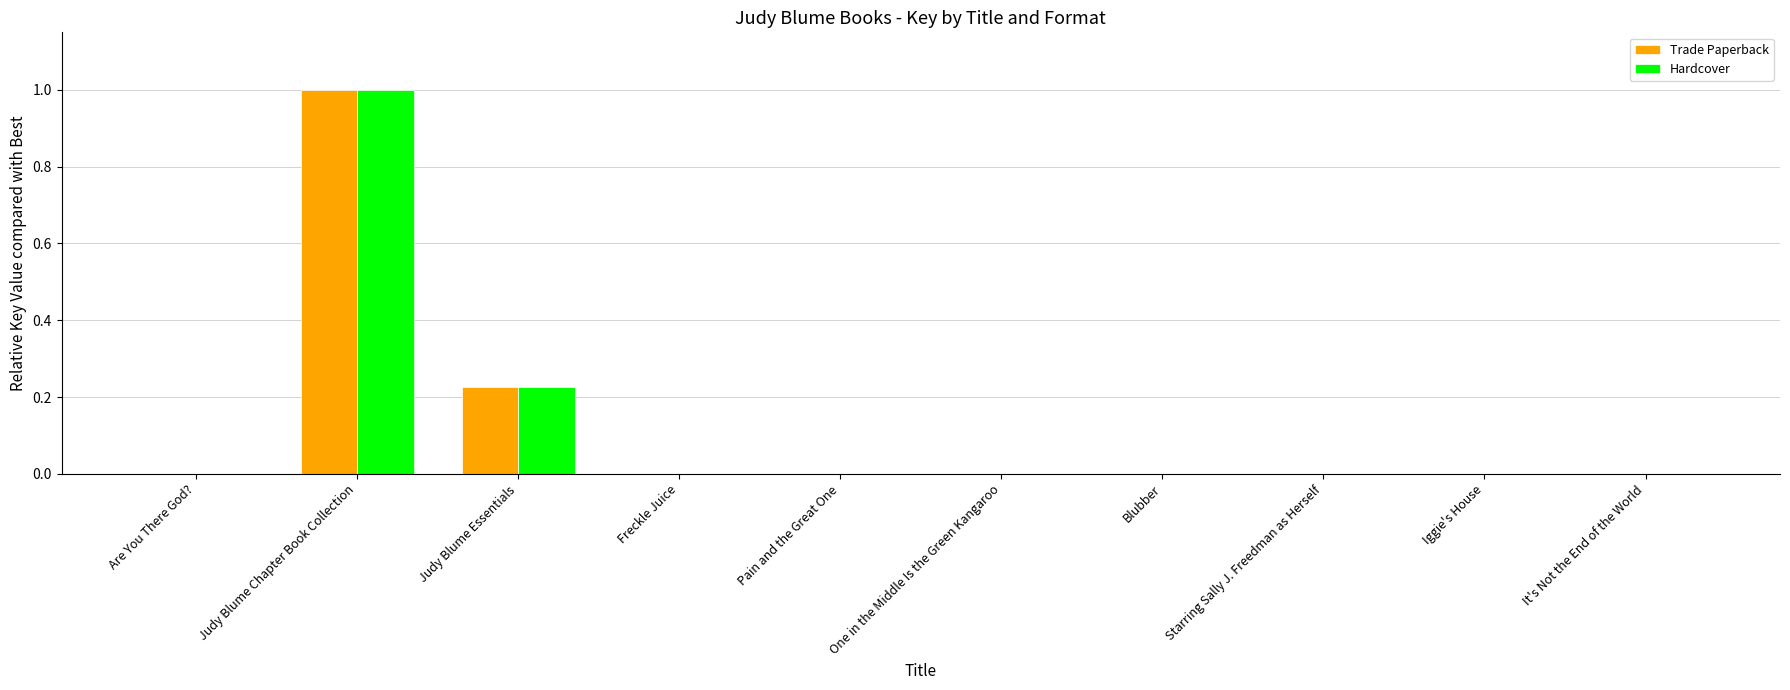

Which label corresponds to the largest value in the chart?

Judy Blume Chapter Book Collection